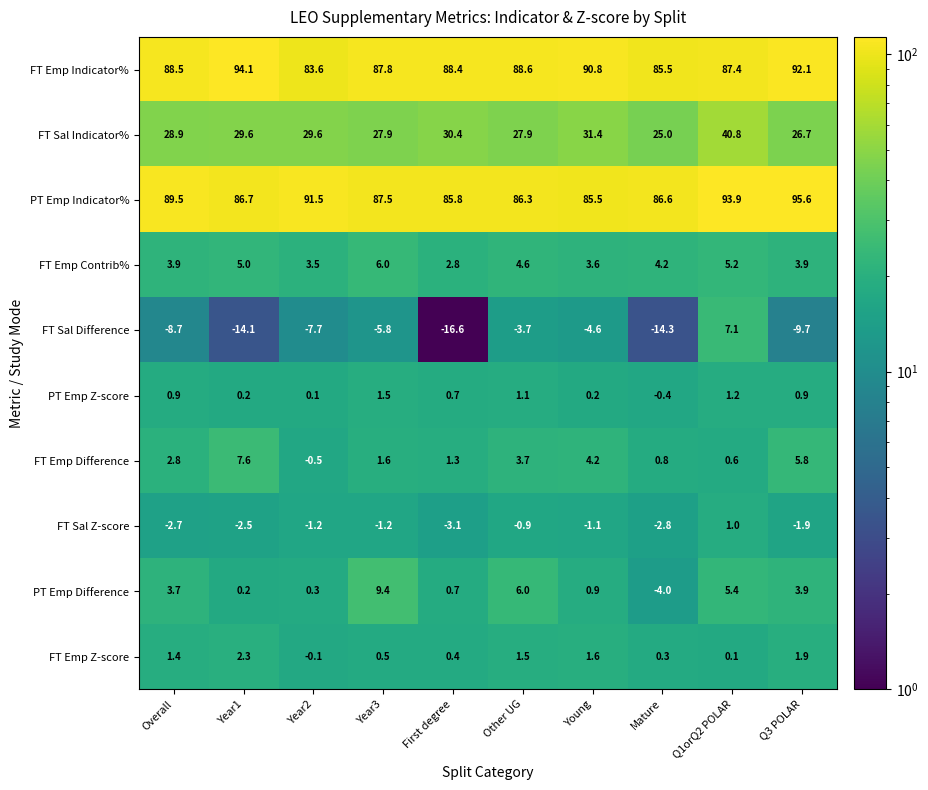

What is the sum of all FT Emp Z-score values?

9.9